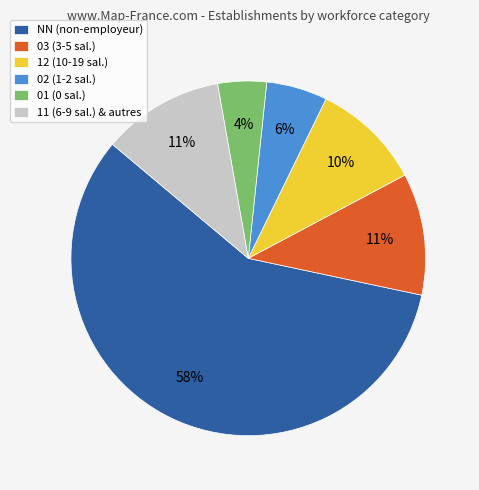

How many segments does this pie chart have?

6